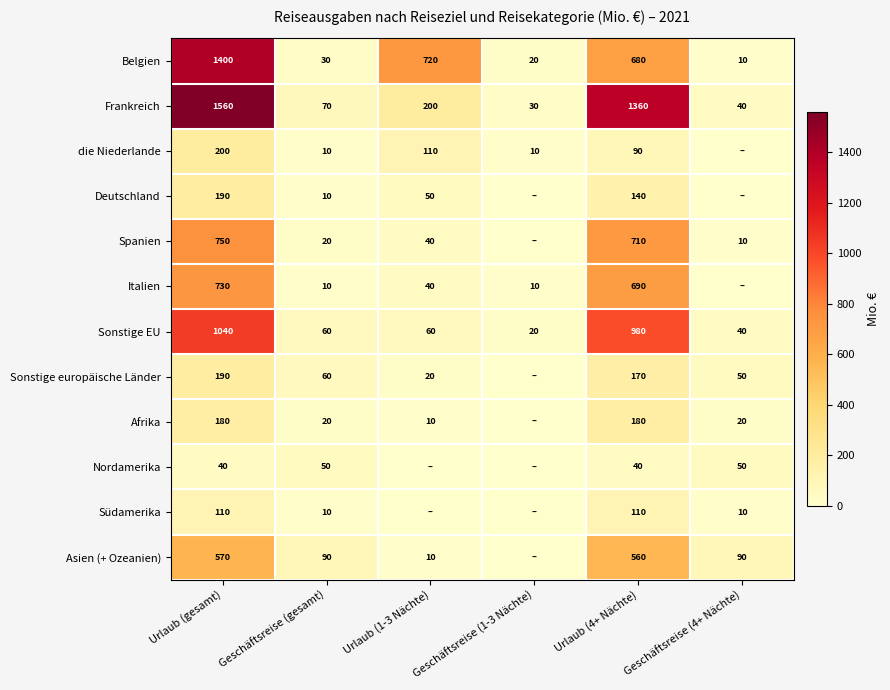

How many values in the Sonstige EU series are below 60?

2